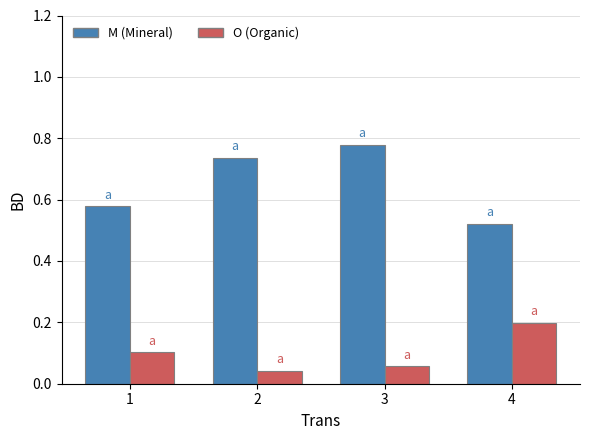

Where is M (Mineral) nearest to the value 0?

4